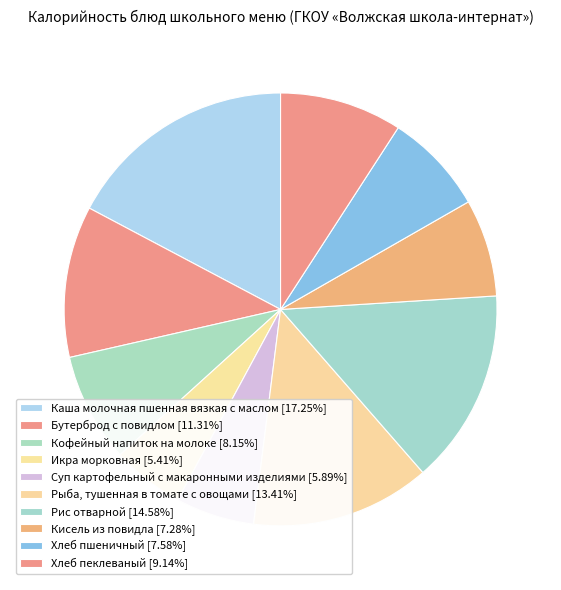

Rank the categories by value from lowest to highest.

Икра морковная, Суп картофельный с макаронными изделиями, Кисель из повидла, Хлеб пшеничный, Кофейный напиток на молоке, Хлеб пеклеваный, Бутерброд с повидлом, Рыба, тушенная в томате с овощами, Рис отварной, Каша молочная пшенная вязкая с маслом